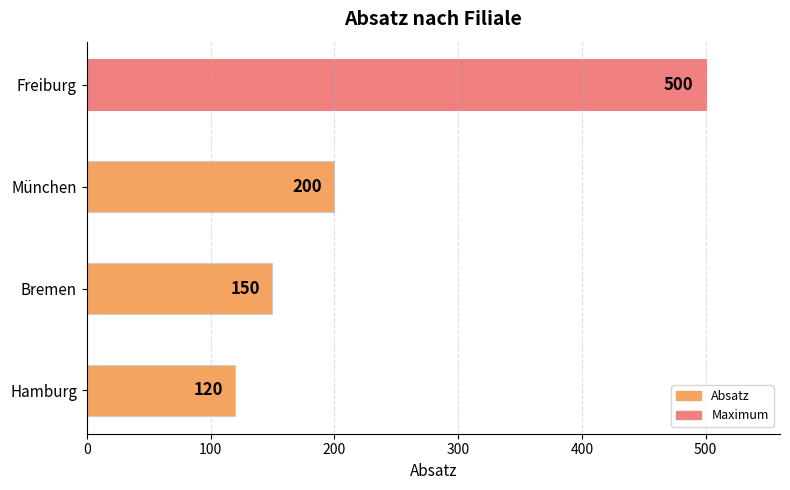

What is the change in value from Hamburg to Bremen?

+30